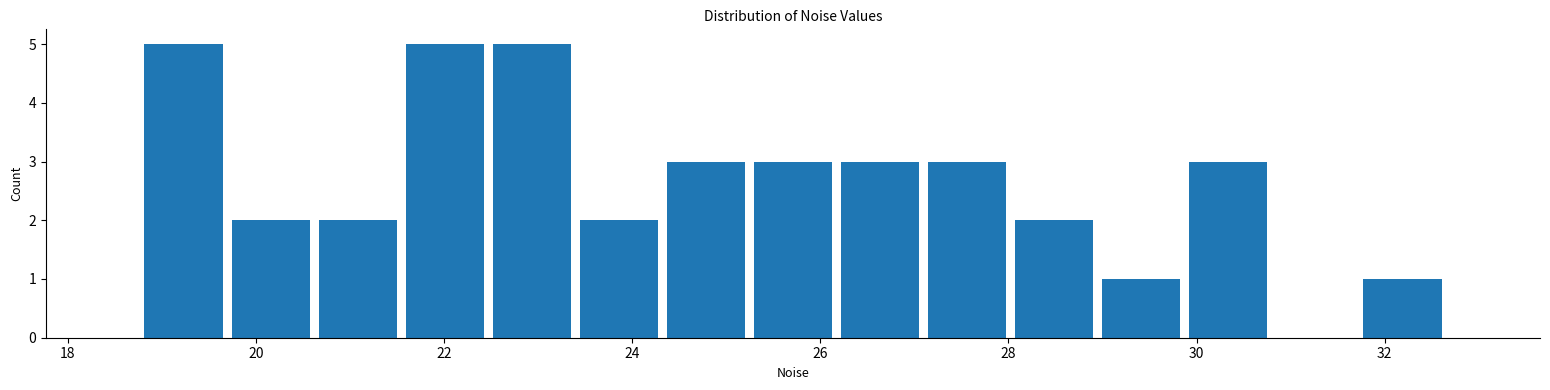

How tall is the bar that spans 27.0 to 28.0 on the x-axis? Neither the bar edges nor the heights are printed on the chart, so give them approximately, as read against the axes.

3